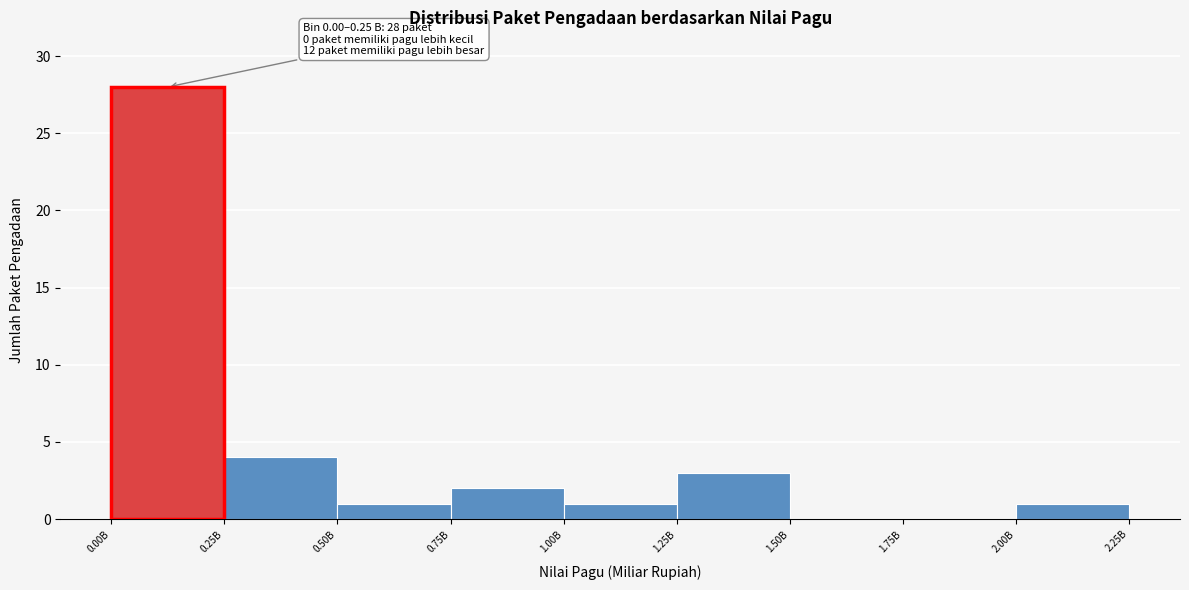

Reading left to right, extract all data points from this chart.

0.00B=28	0.25B=4	0.50B=1	0.75B=2	1.00B=1	1.25B=3	1.50B=0	1.75B=0	2.00B=1